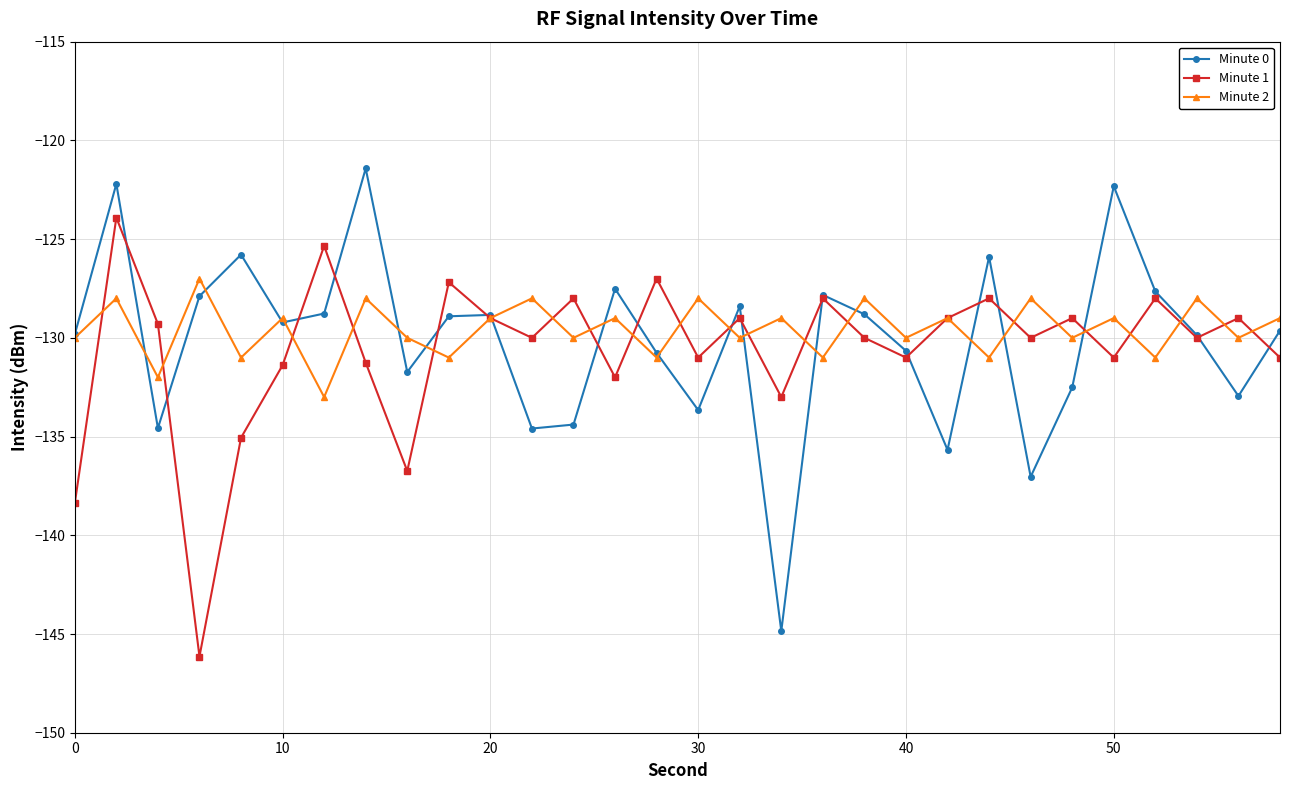

Does the chart have visible grid lines?

Yes